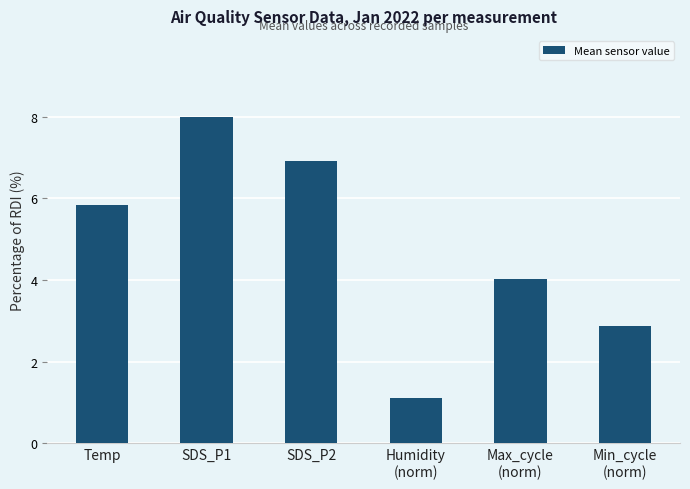

Are the bars grouped side by side (vs. stacked)?

No